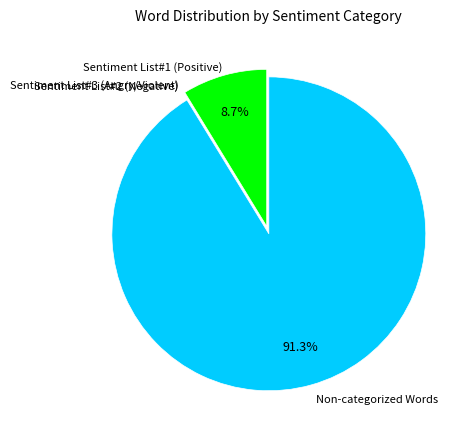

Is there a majority slice in this chart?

Yes